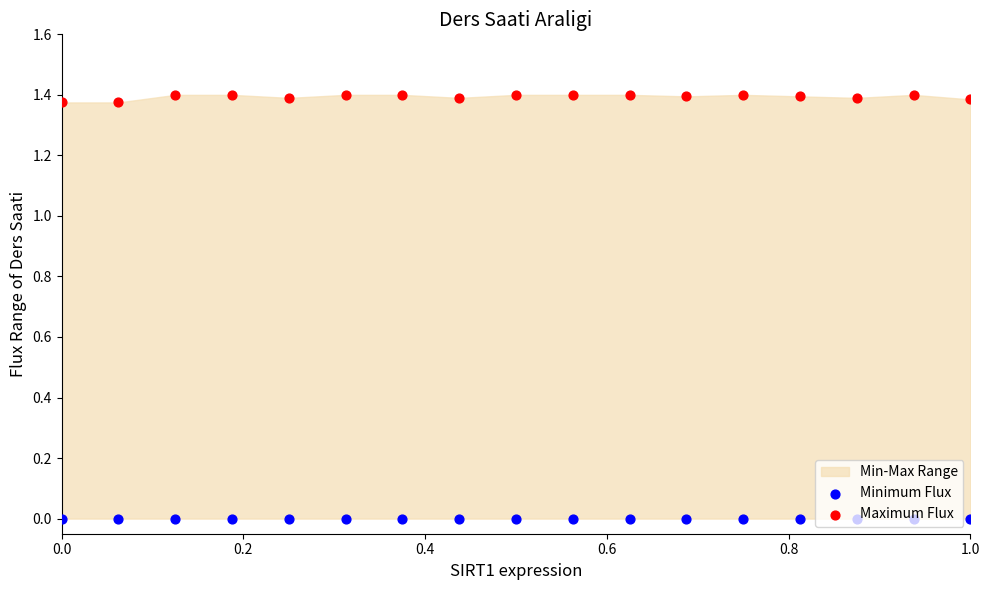

At how many categories does at least one series exceed 0?

17